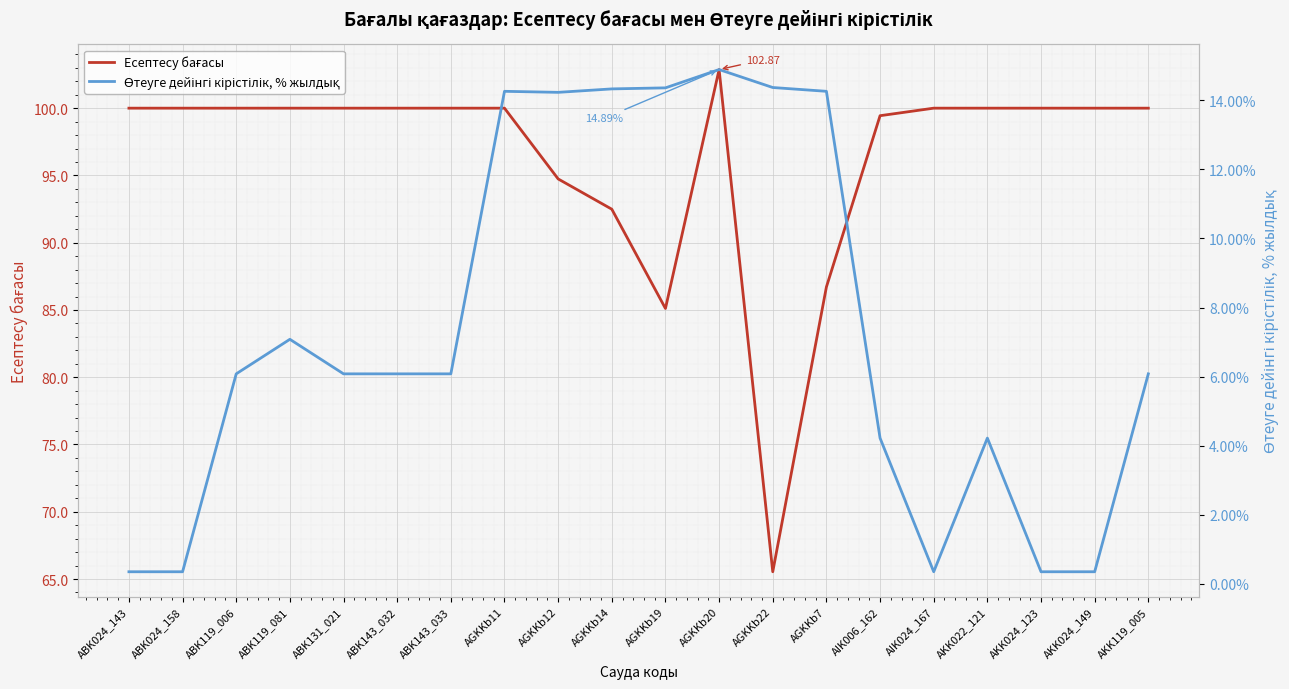

Which series has the largest total across all categories?

Есептесу бағасы